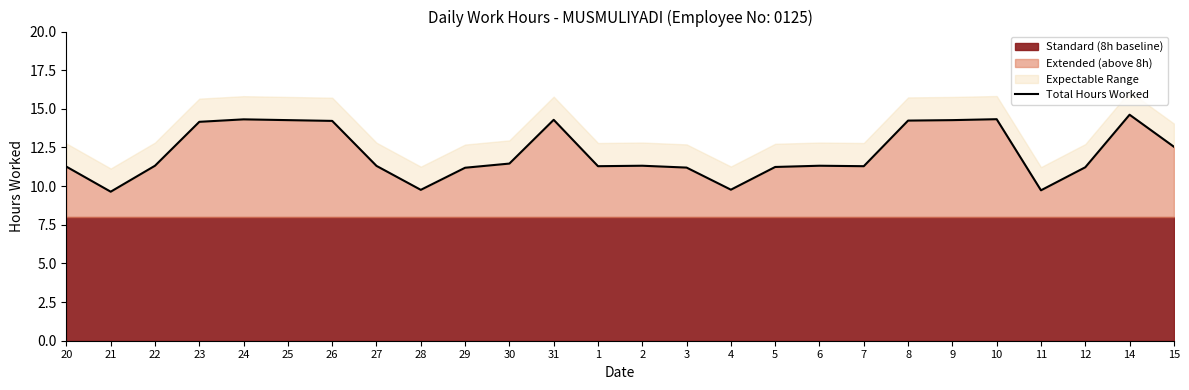

What is the difference between the maximum and minimum values?

5.0